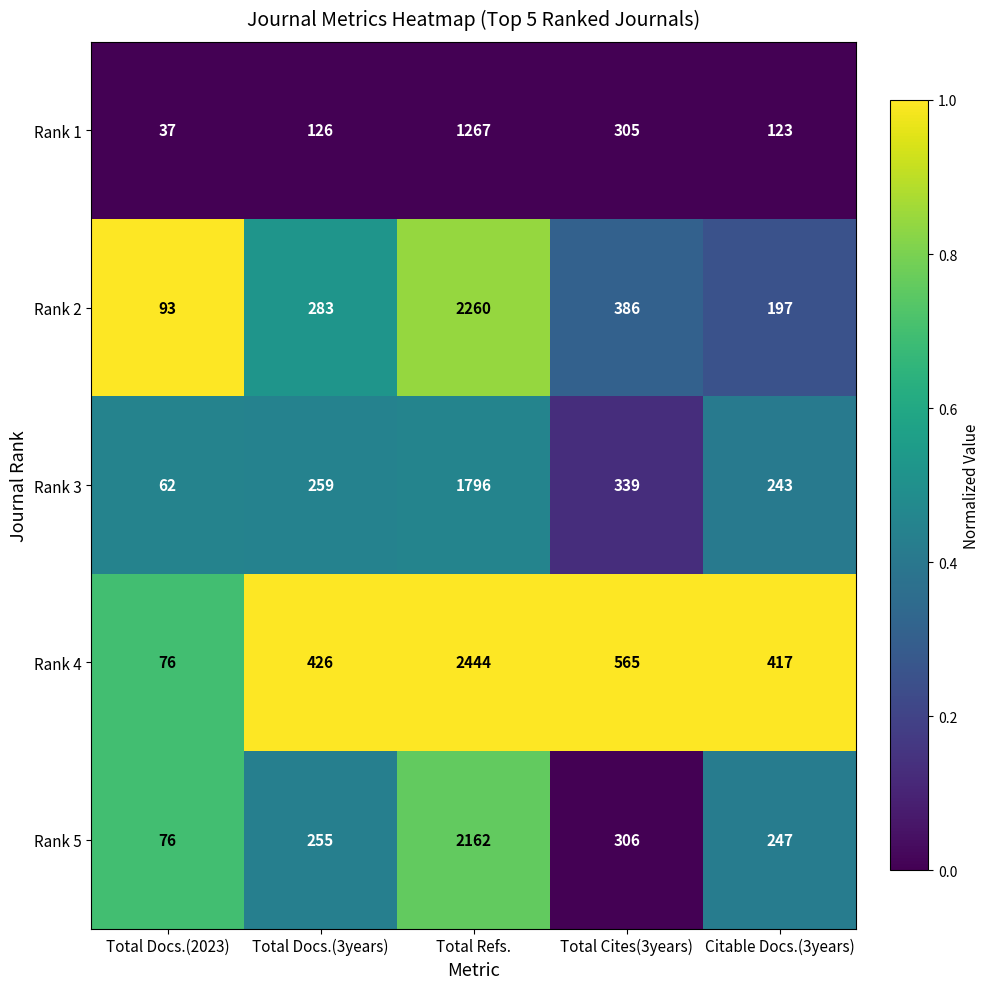

Is it true that Rank 3 equals 243 at Citable Docs.(3years)?

True